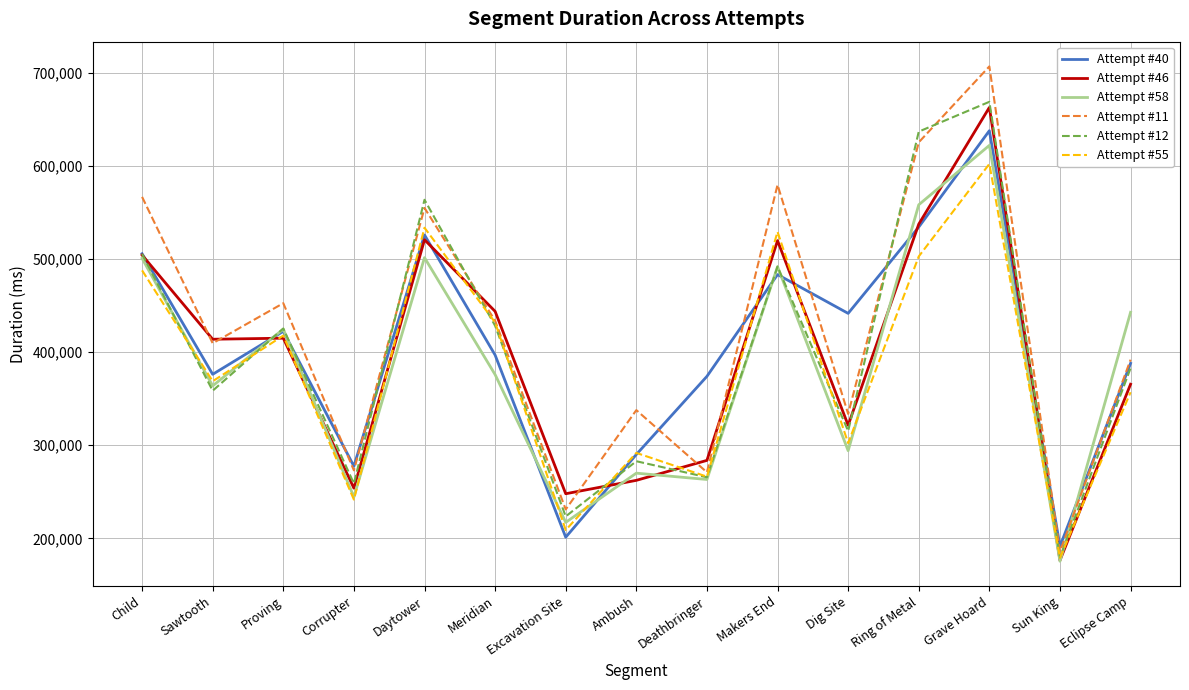

What is the maximum value shown in the chart?

706762